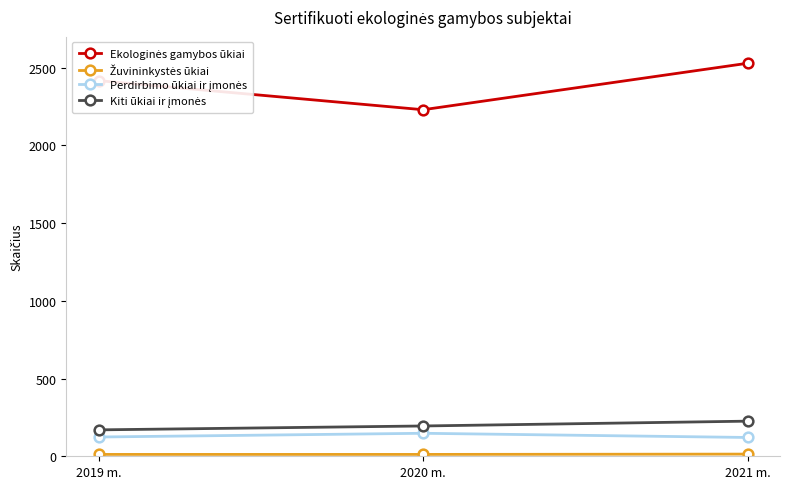

What is the label of the 2nd point from the right?

2020 m.